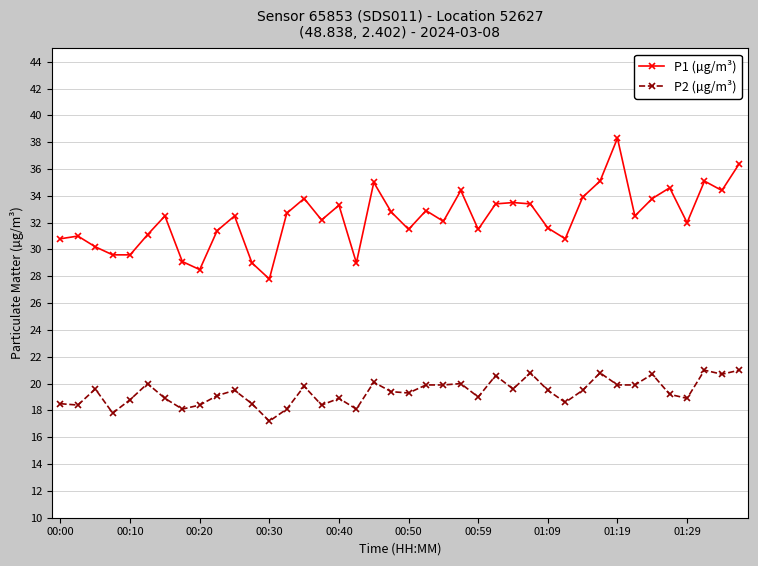

What is the value of the P1 (µg/m³) point at the 13th from the left?

27.8